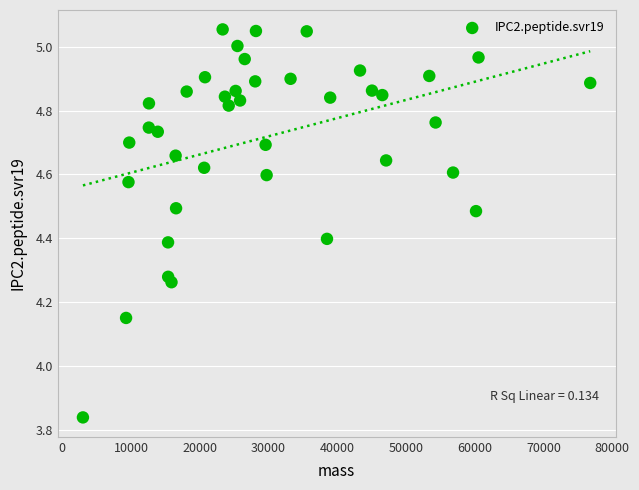

What is the range of X values (max minus min)?

73790.1